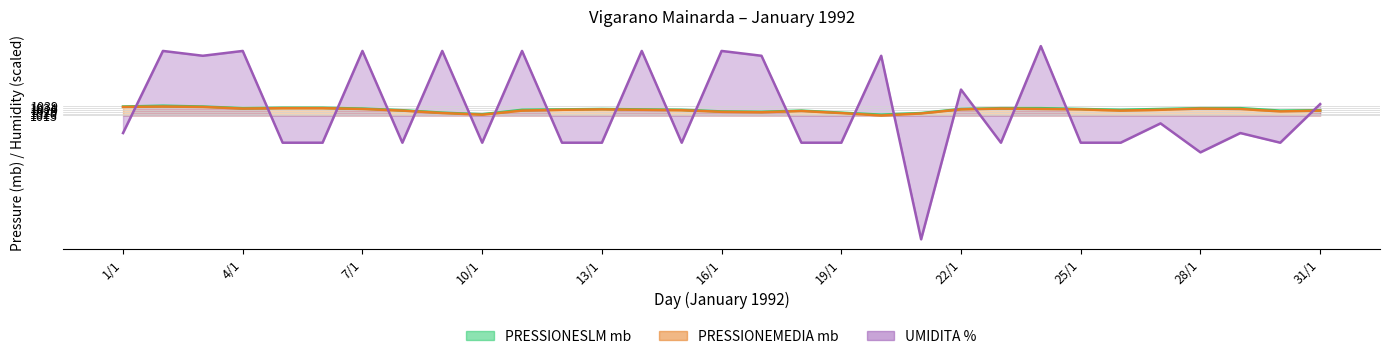

Reading right to left, extract all data points from this chart.

PRESSIONEMEDIA mb: 31/1=1027.0	30/1=1025.0	29/1=1031.0	28/1=1032.0	27/1=1029.0	26/1=1027.0	25/1=1030.0	24/1=1031.0	23/1=1032.0	22/1=1030.0	21/1=1020.0	20/1=1015.0	19/1=1021.0	18/1=1026.0	17/1=1023.0	16/1=1024.0	15/1=1028.0	14/1=1029.0	13/1=1030.0	12/1=1029.0	11/1=1027.0	10/1=1017.0	9/1=1021.0	8/1=1027.0	7/1=1031.0	6/1=1033.0	5/1=1033.0	4/1=1032.0	3/1=1036.0	2/1=1037.0	1/1=1036.0
PRESSIONESLM mb: 31/1=1028.0	30/1=1027.0	29/1=1033.0	28/1=1033.0	27/1=1031.0	26/1=1029.0	25/1=1031.0	24/1=1033.0	23/1=1033.0	22/1=1031.0	21/1=1021.0	20/1=1017.0	19/1=1022.0	18/1=1027.0	17/1=1024.0	16/1=1025.0	15/1=1029.0	14/1=1030.0	13/1=1031.0	12/1=1030.0	11/1=1029.0	10/1=1018.0	9/1=1022.0	8/1=1028.0	7/1=1032.0	6/1=1034.0	5/1=1034.0	4/1=1033.0	3/1=1037.0	2/1=1039.0	1/1=1037.0
UMIDITA %: 31/1=1043.1	30/1=948.2	29/1=971.9	28/1=924.5	27/1=995.6	26/1=948.2	25/1=948.2	24/1=1185.3	23/1=948.2	22/1=1078.6	21/1=711.2	20/1=1161.6	19/1=948.2	18/1=948.2	17/1=1161.6	16/1=1173.4	15/1=948.2	14/1=1173.4	13/1=948.2	12/1=948.2	11/1=1173.4	10/1=948.2	9/1=1173.4	8/1=948.2	7/1=1173.4	6/1=948.2	5/1=948.2	4/1=1173.4	3/1=1161.6	2/1=1173.4	1/1=971.9